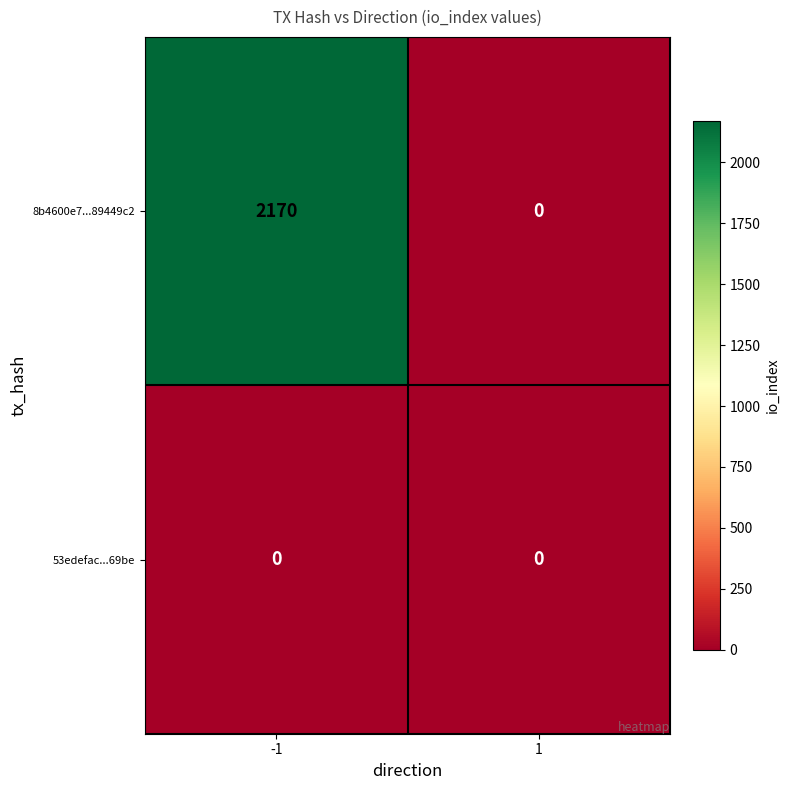

At which category is the sum across all series the highest?

-1